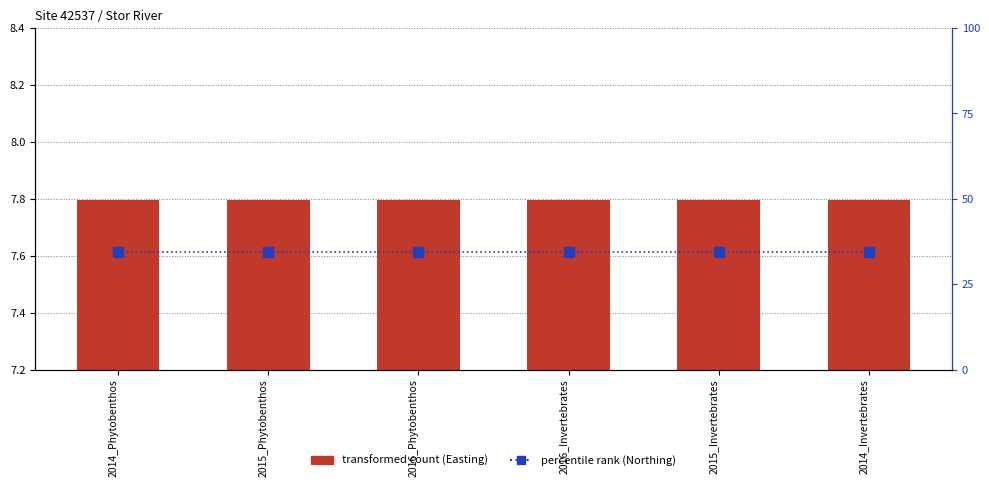

What is the spread (max minus min) of values at 2015_Phytobenthos?

26.5